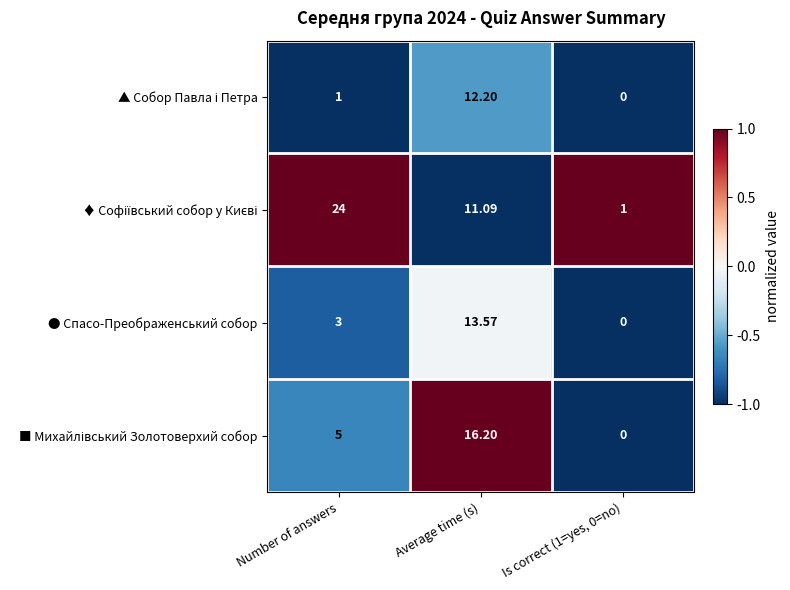

At which category is the sum across all series the highest?

Average time (s)